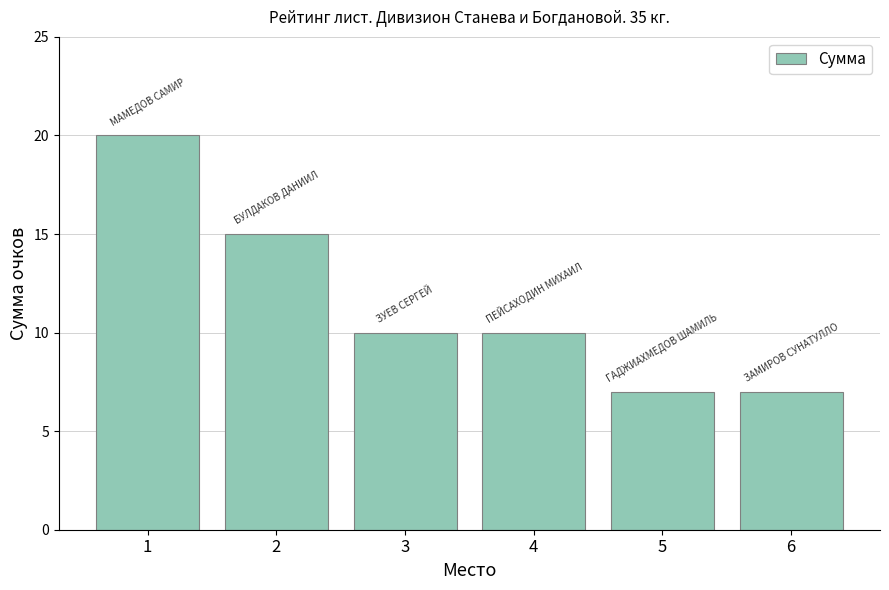

Count the number of categories in the chart.

6